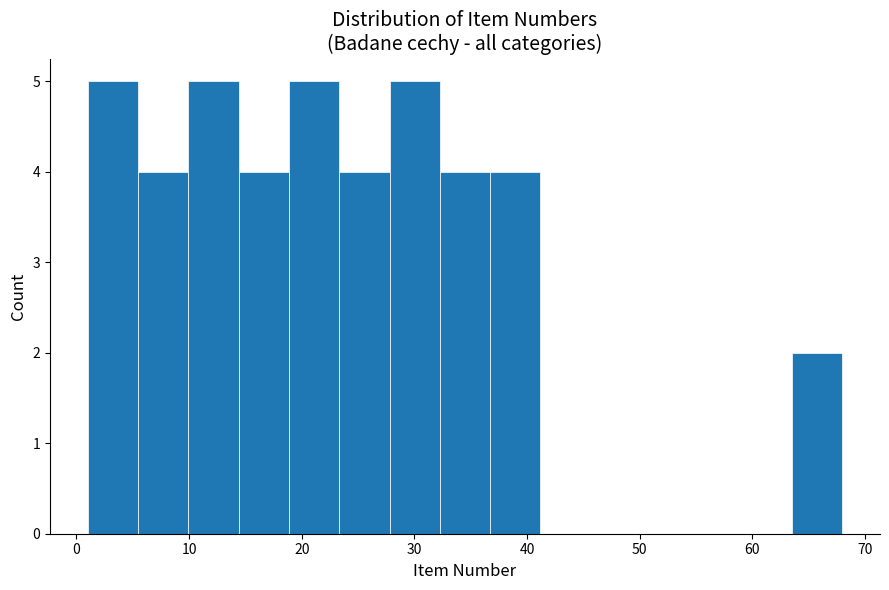

What is the height of the bar covering 64 to 68 on the x-axis? Neither the bar edges nor the heights are printed on the chart, so give them approximately, as read against the axes.

2